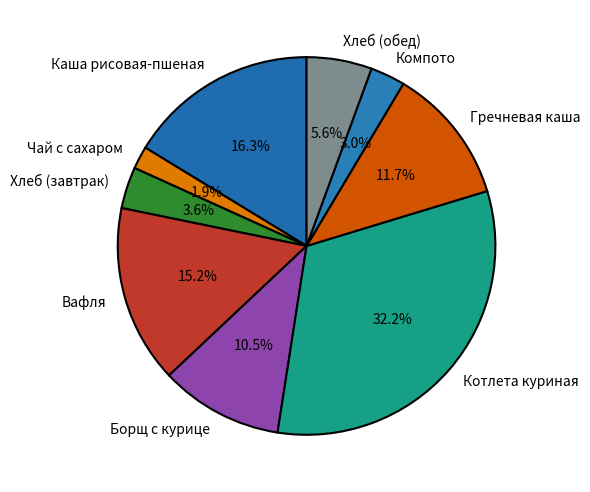

Is it true that Хлеб (обед) is 1% of the pie?

False